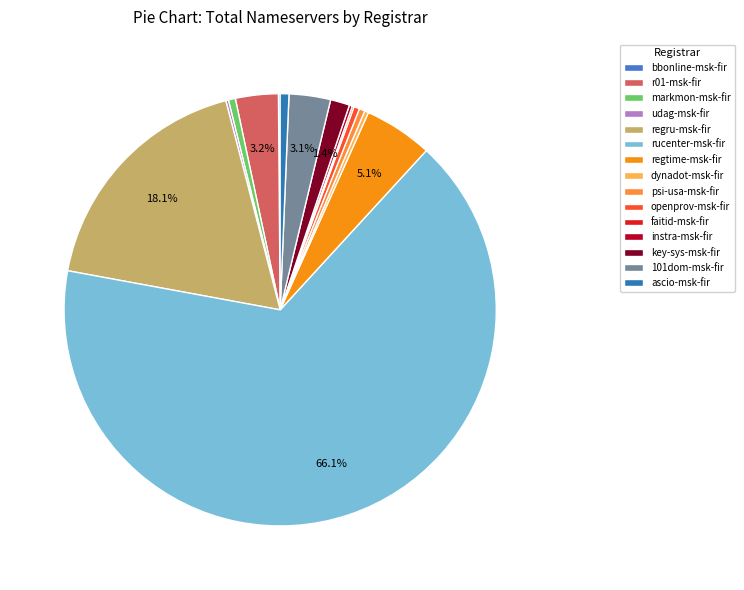

To the nearest percent, what is the difference between the largest and smallest slice percentages?

66%